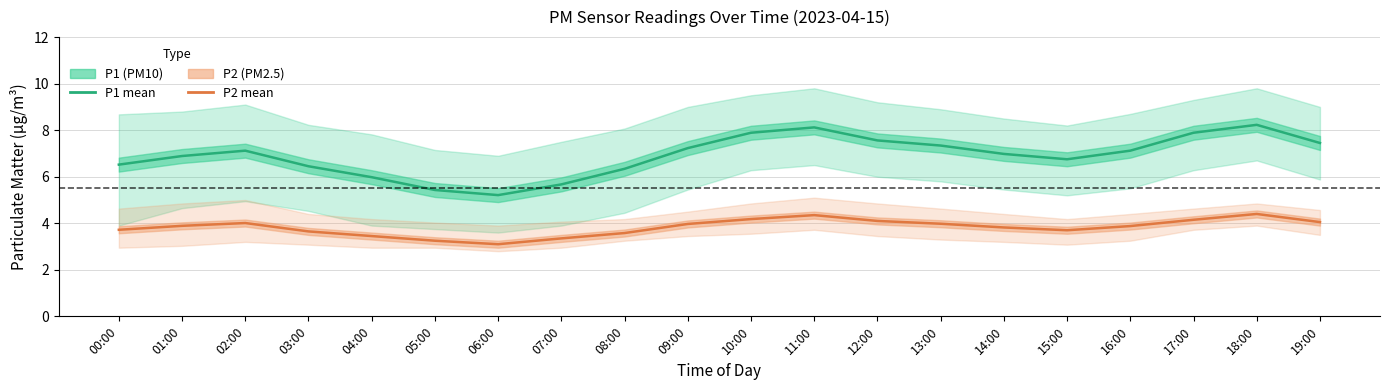

Between 08:00 and 16:00, which series saw the biggest shift?

P1 (PM10) mean